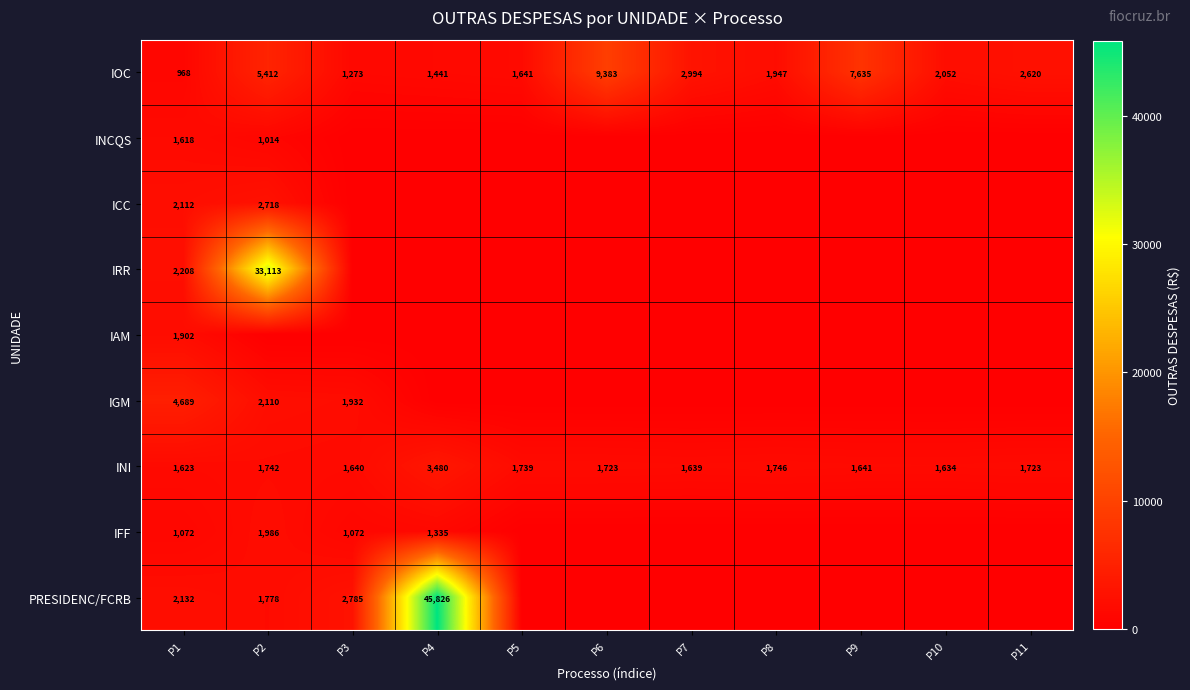

What is the minimum value for INI?

1623